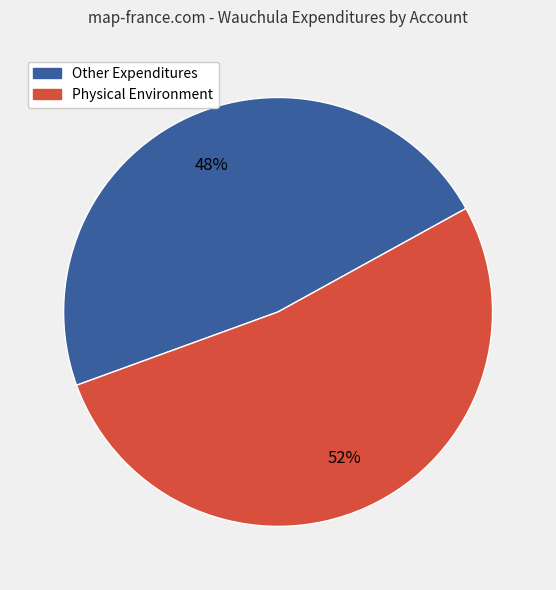

Is there a majority slice in this chart?

Yes